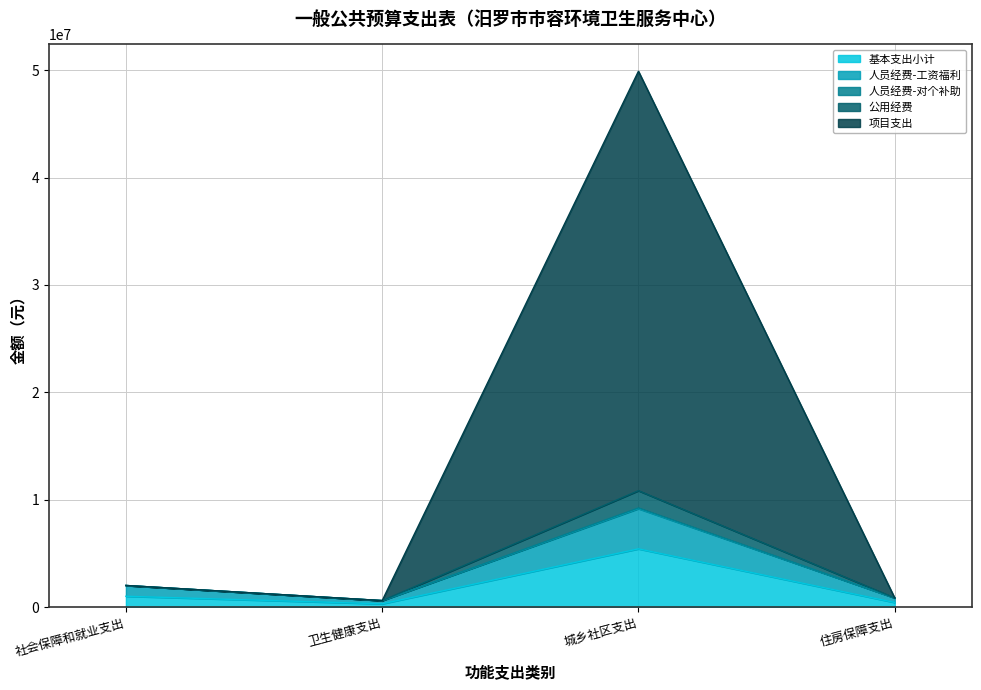

How many categories are shown in the chart?

4